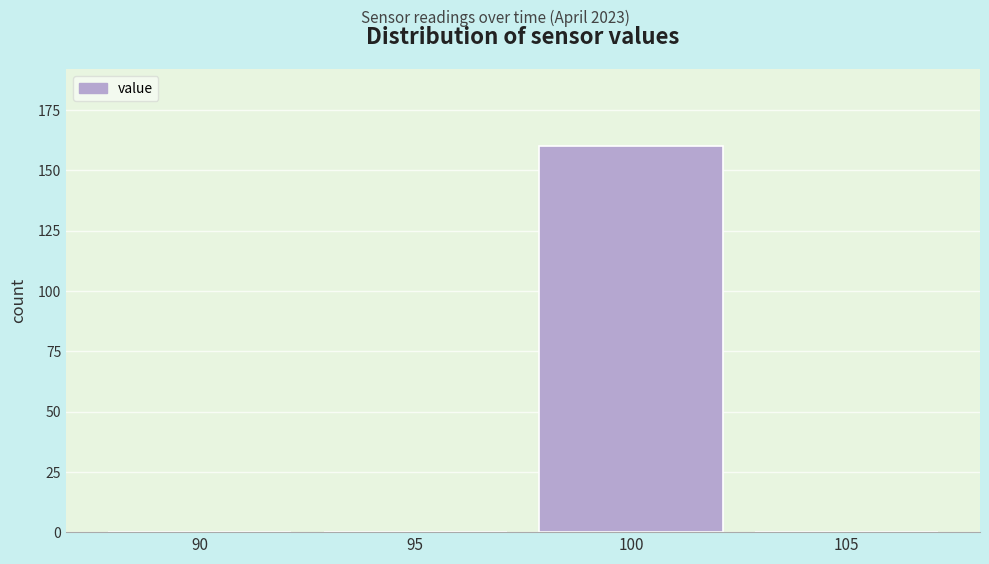

Reading left to right, extract all data points from this chart.

90=0	95=0	100=160	105=0